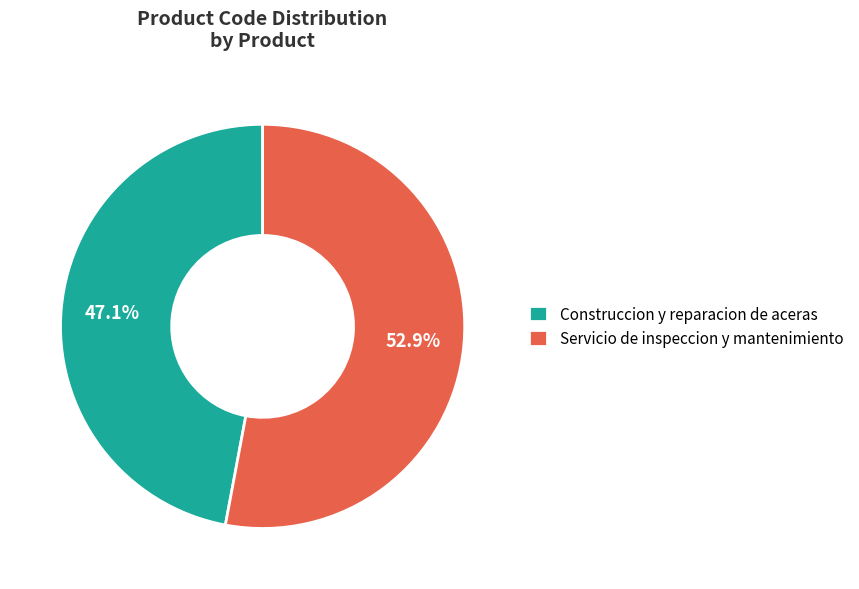

To the nearest percent, what is the difference between the Servicio de inspeccion y mantenimiento and Construccion y reparacion de aceras slice percentages?

6%